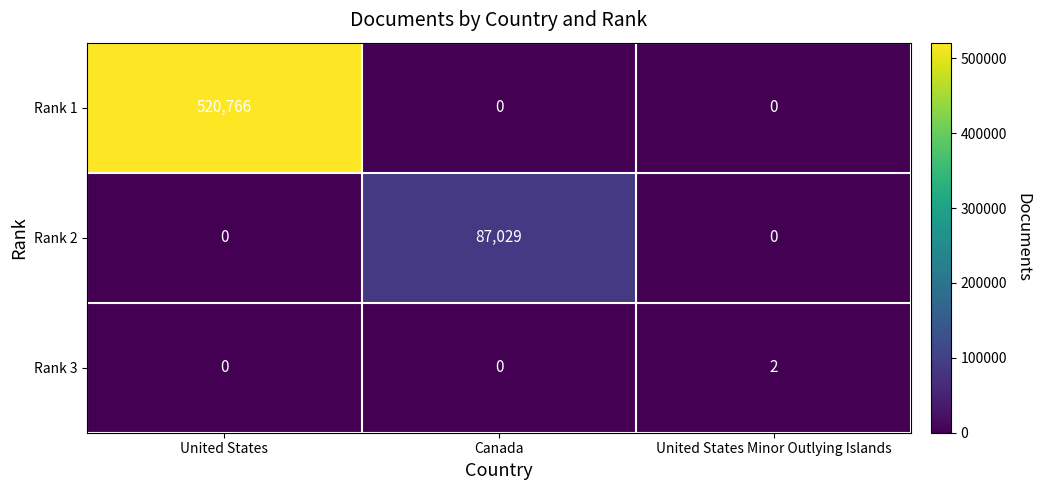

The Rank 1 series shows 0 at United States Minor Outlying Islands. True or false?

True